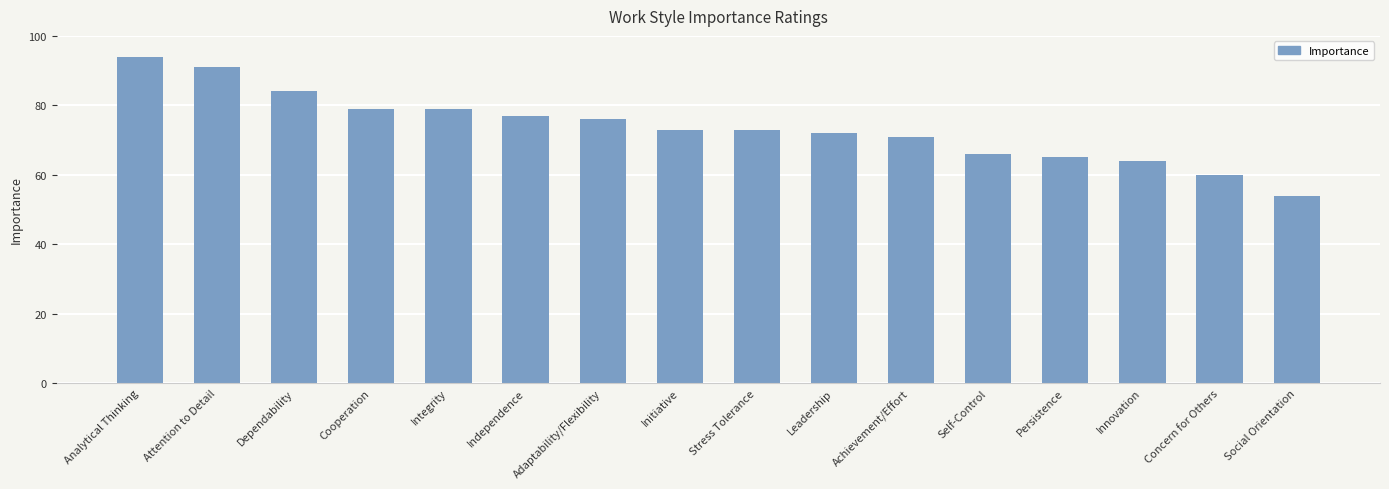

How many categories are shown in the chart?

16